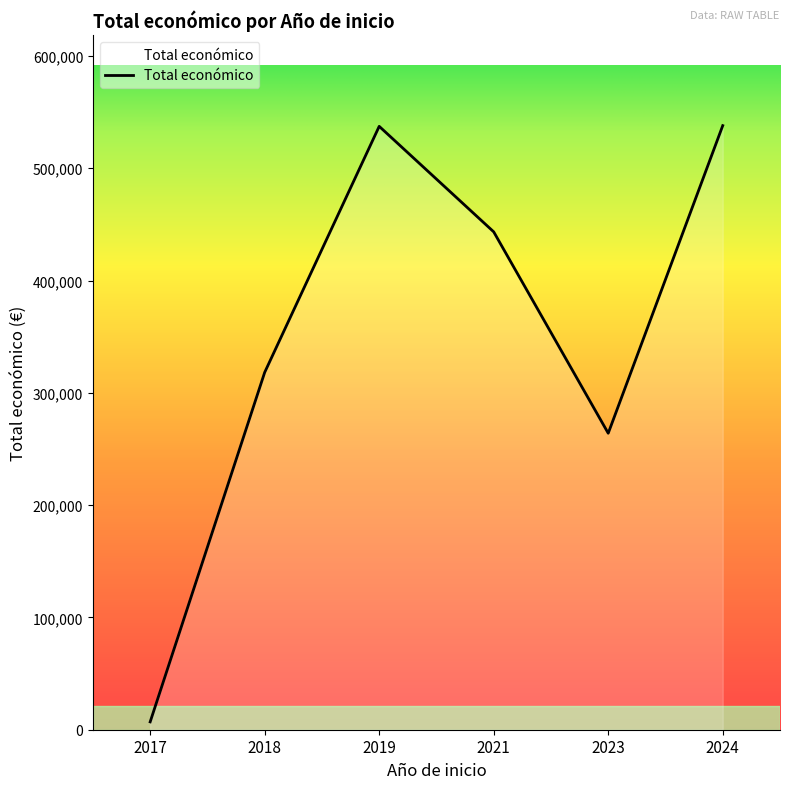

The value at 2019 is 537347.0. True or false?

True